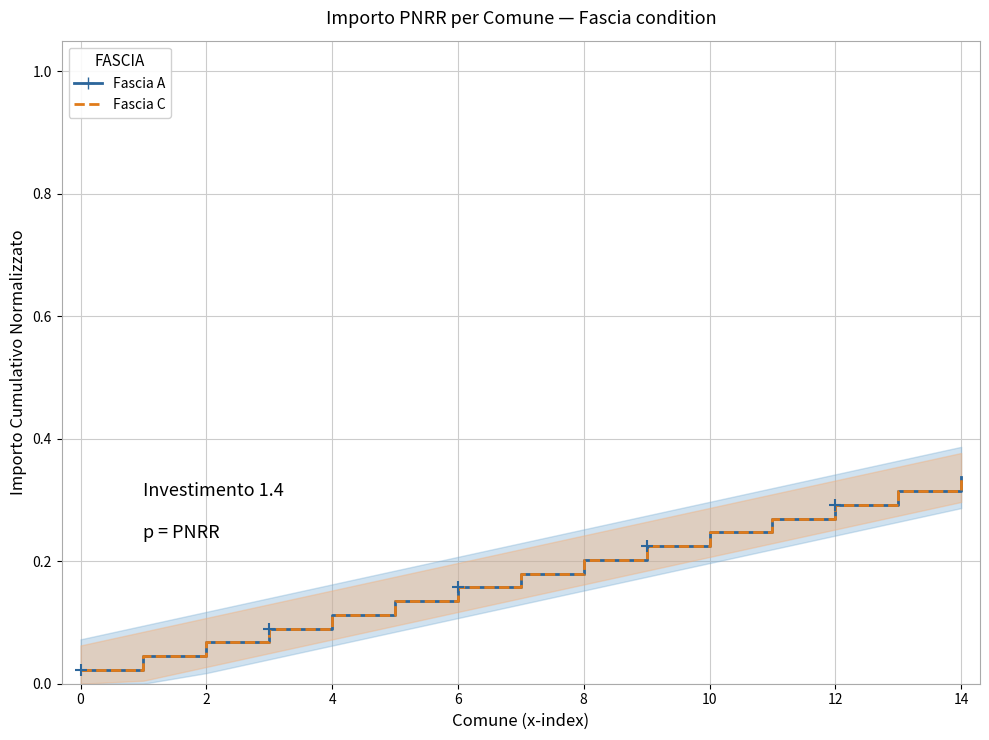

Rank the series by their maximum value, from highest to lowest.

Fascia A (non_variant), Fascia C (variant)